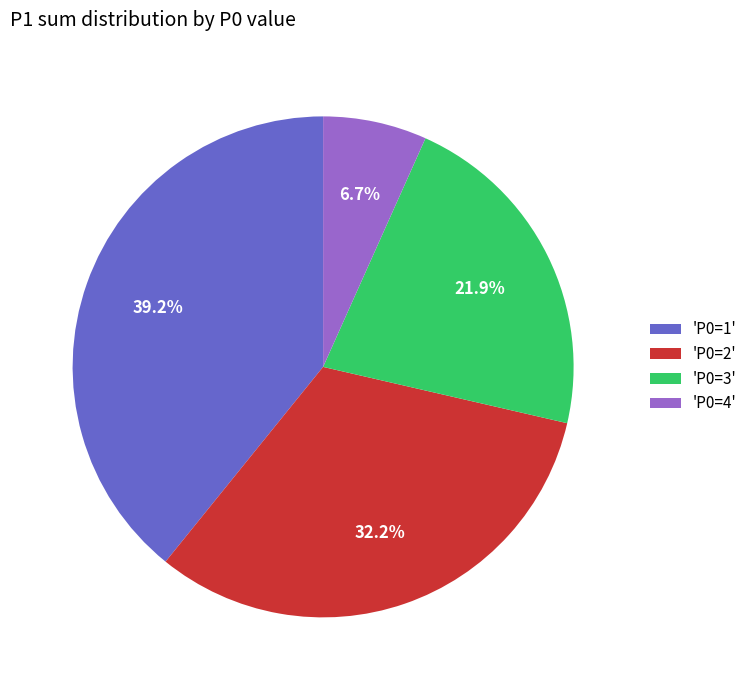

Does any single category account for the majority?

No